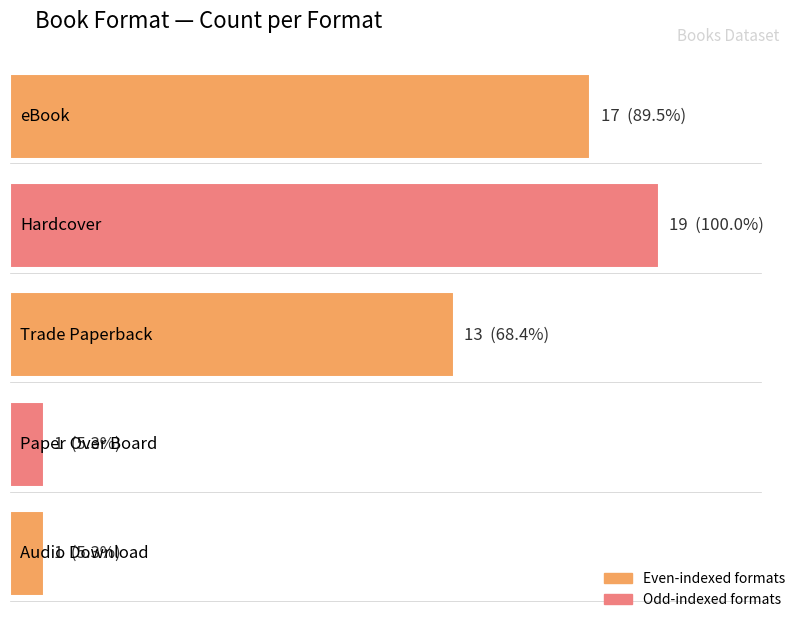

What is the change in value from Trade Paperback to Audio Download?

-12